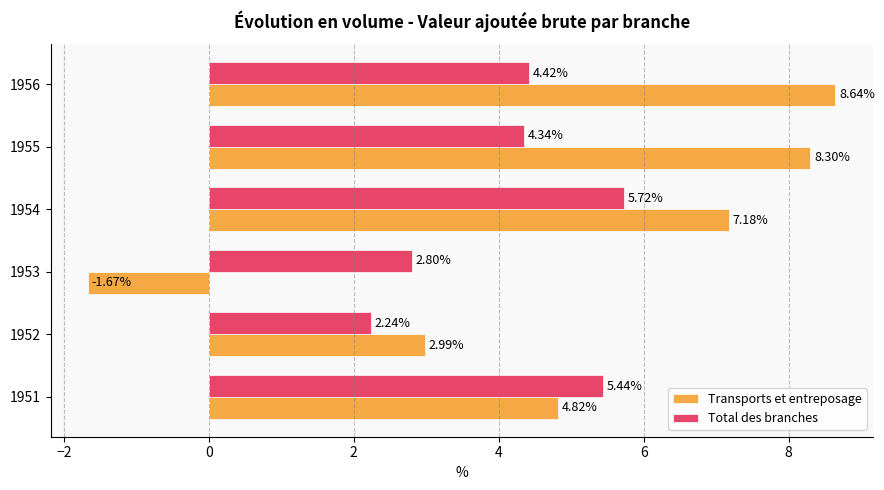

What is the total value across all series at 1955?

12.6